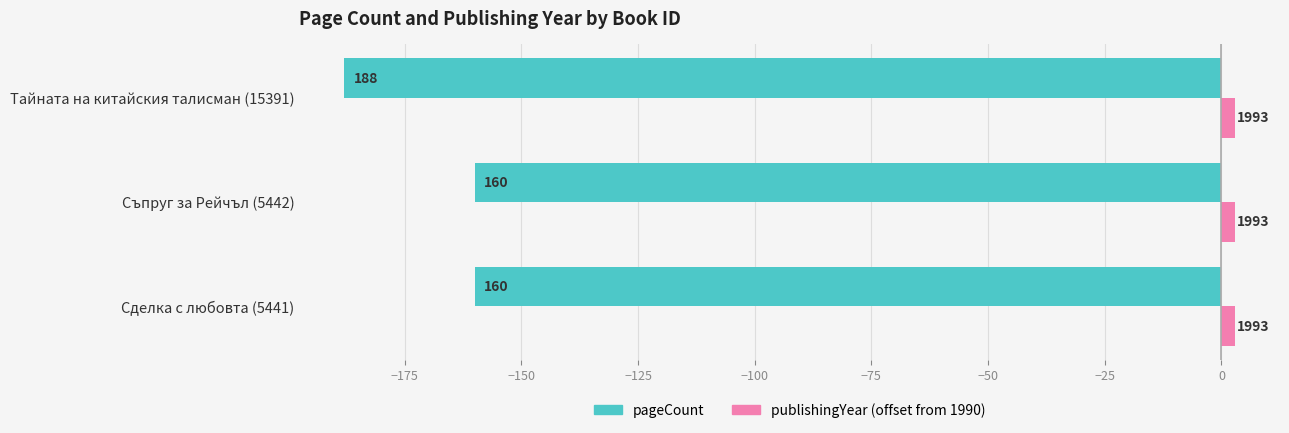

What are all the series names shown in the legend?

pageCount, publishingYear (offset from 1990)